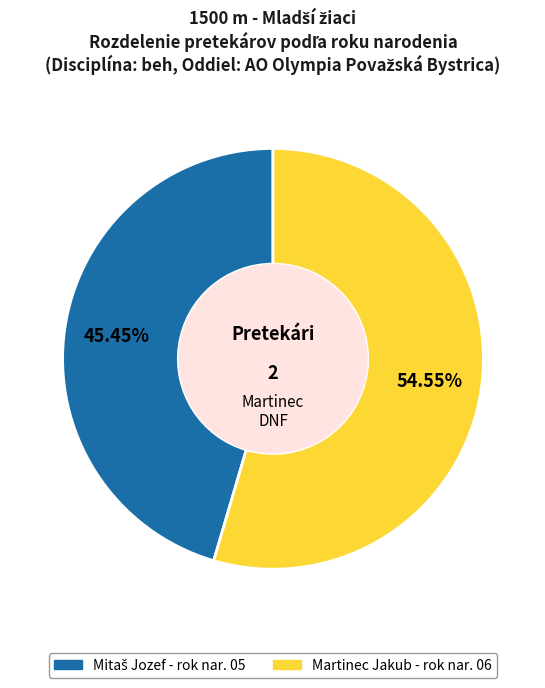

Does any single category account for the majority?

Yes